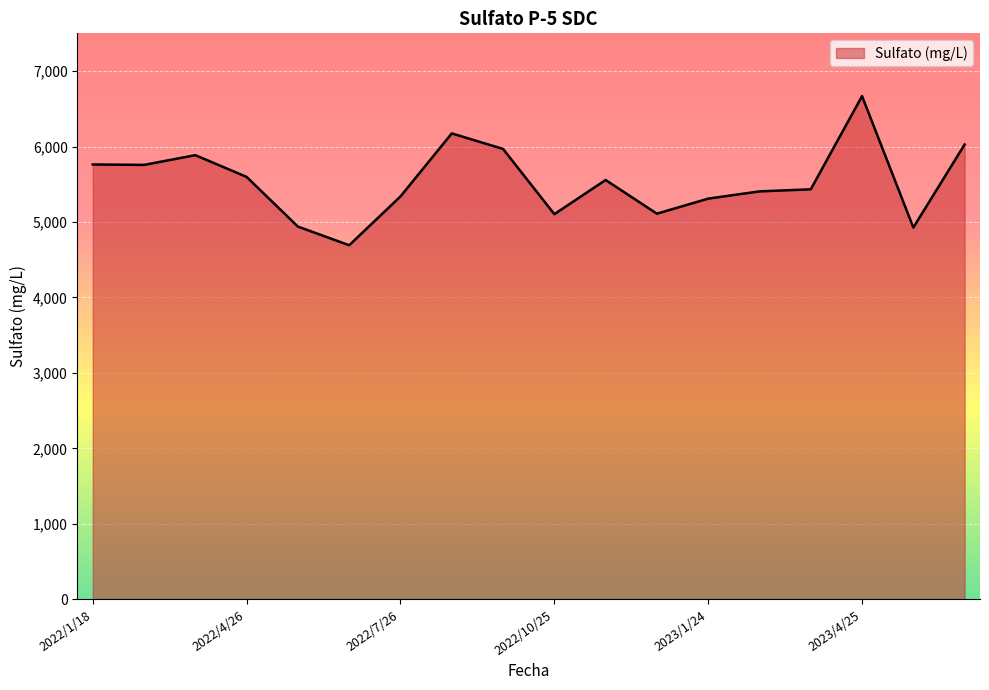

What is the average value?

5536.4